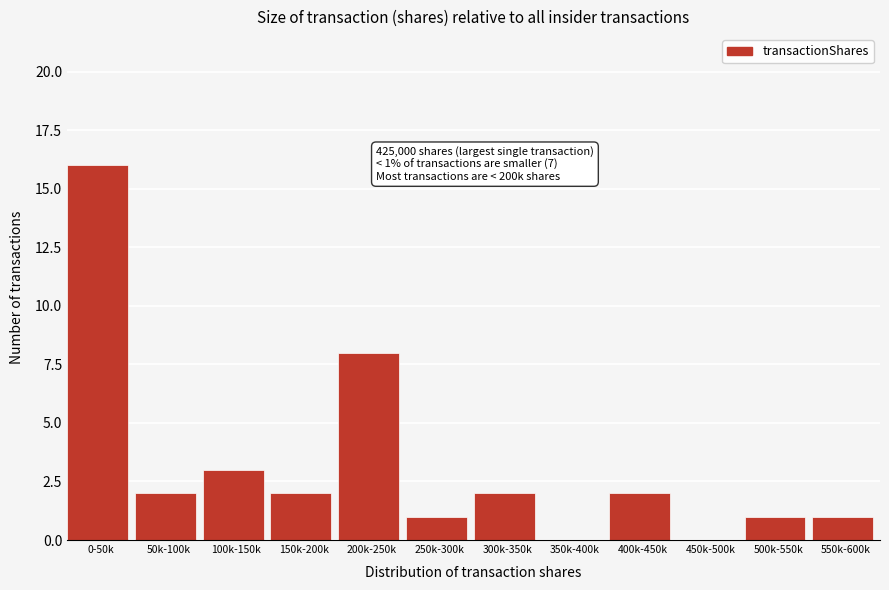

Reading right to left, transcribe all the data shown in this chart.

550k-600k=1	500k-550k=1	450k-500k=0	400k-450k=2	350k-400k=0	300k-350k=2	250k-300k=1	200k-250k=8	150k-200k=2	100k-150k=3	50k-100k=2	0-50k=16